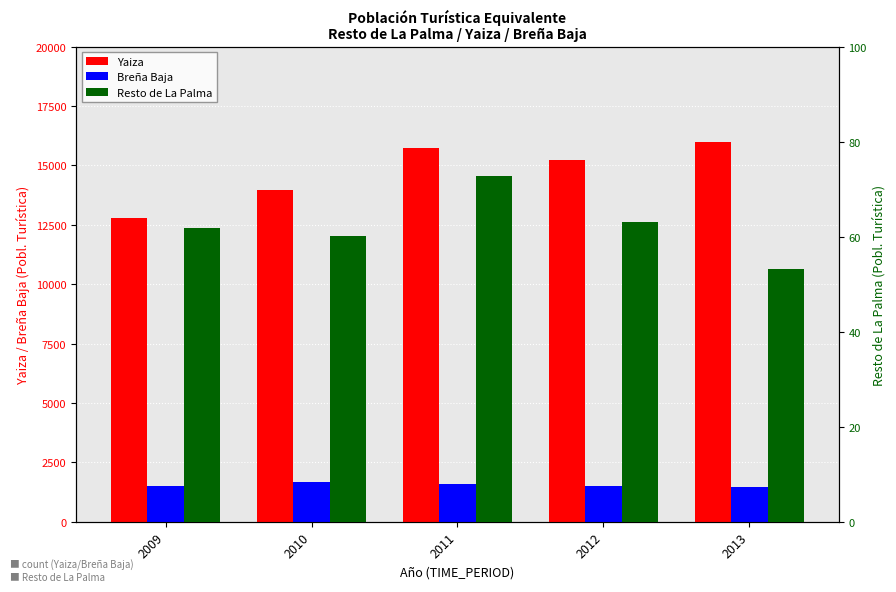

What is the lowest value of the Breña Baja series?

1449.4